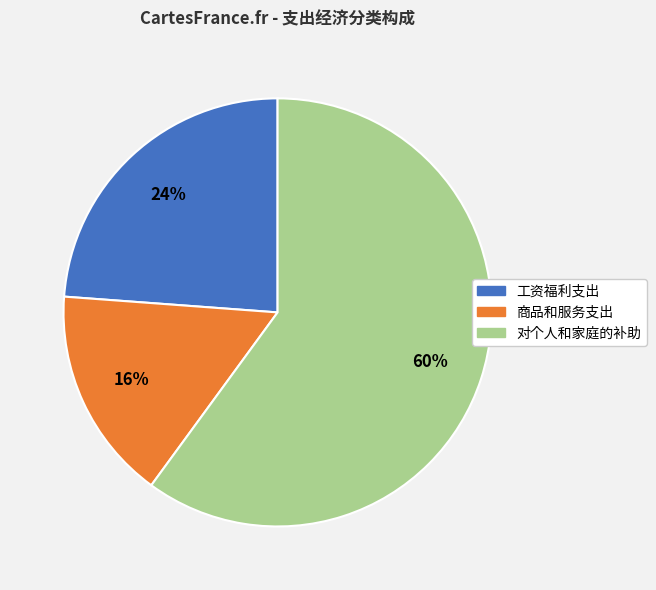

To the nearest percent, what is the combined percentage of 工资福利支出 and 对个人和家庭的补助?

84%